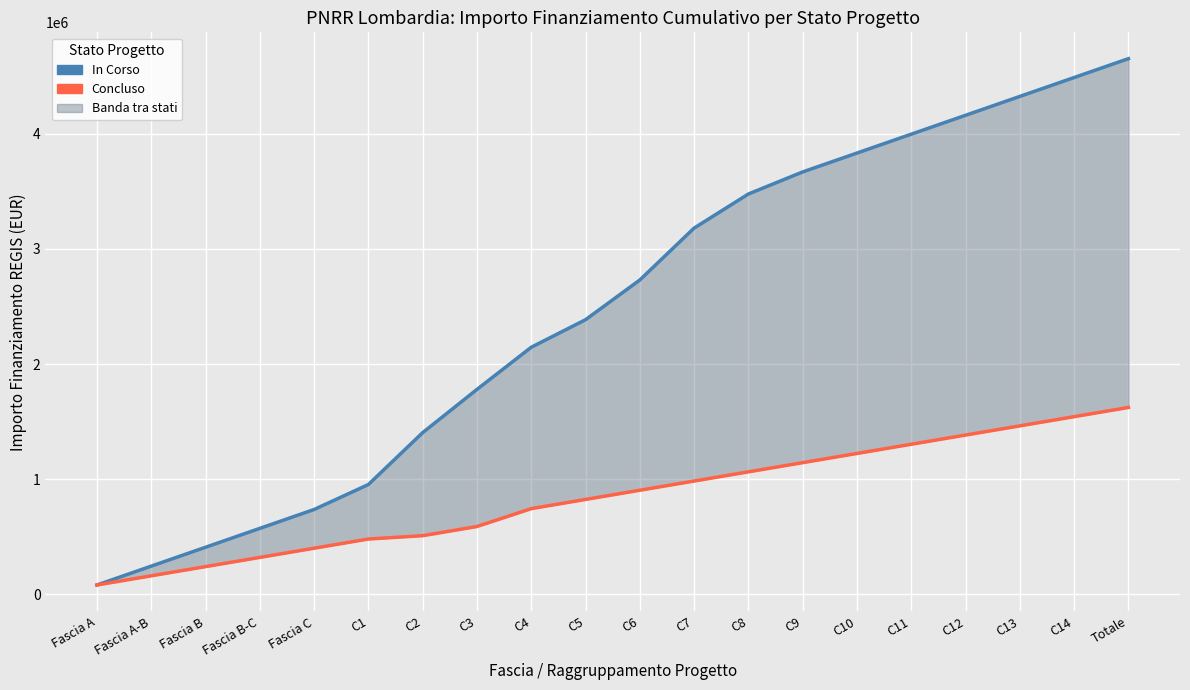

At which label does In Corso reach its peak?

Totale